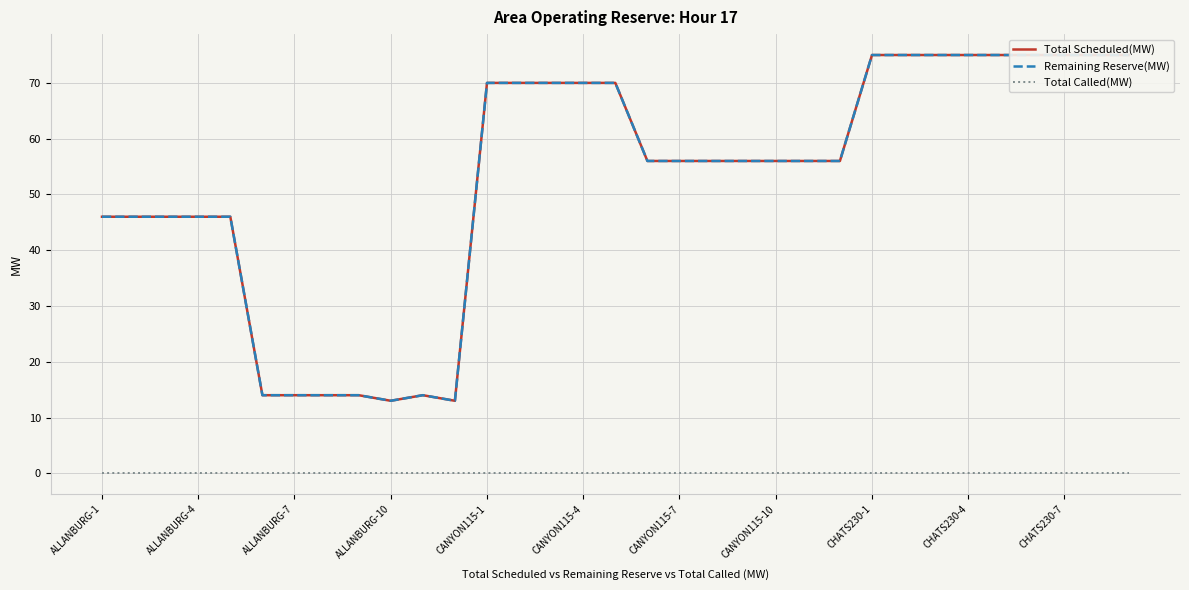

Reading right to left, list all the values displayed in this chart.

Total Scheduled(MW): 75	75	75	75	75	75	75	75	75	56	56	56	56	56	56	56	70	70	70	70	70	13	14	13	14	14	14	14	46	46	46	46	46
Remaining Reserve(MW): 75	75	75	75	75	75	75	75	75	56	56	56	56	56	56	56	70	70	70	70	70	13	14	13	14	14	14	14	46	46	46	46	46
Total Called(MW): 0	0	0	0	0	0	0	0	0	0	0	0	0	0	0	0	0	0	0	0	0	0	0	0	0	0	0	0	0	0	0	0	0